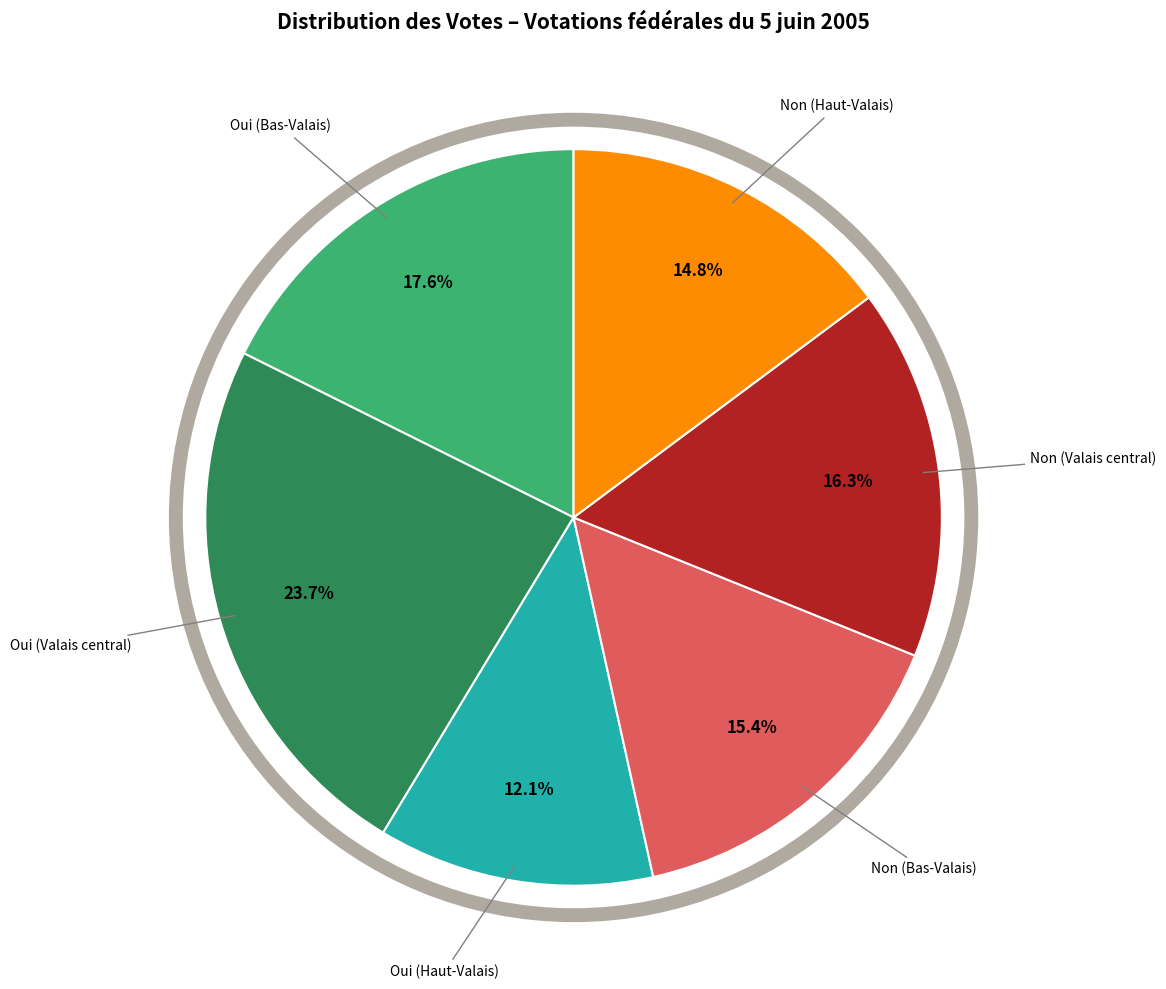

How many slices are in this pie chart?

6